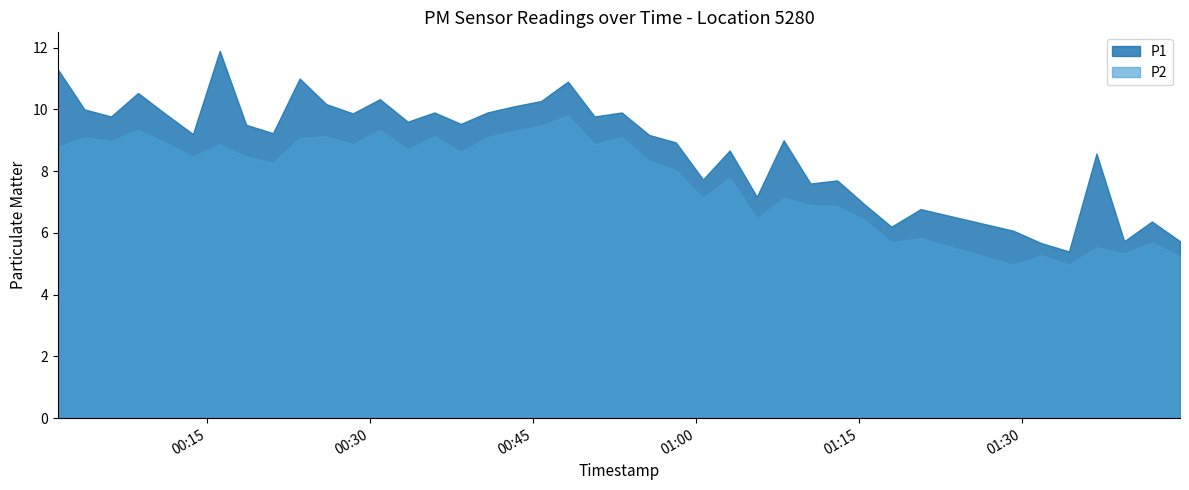

What are all the series names shown in the legend?

P1, P2